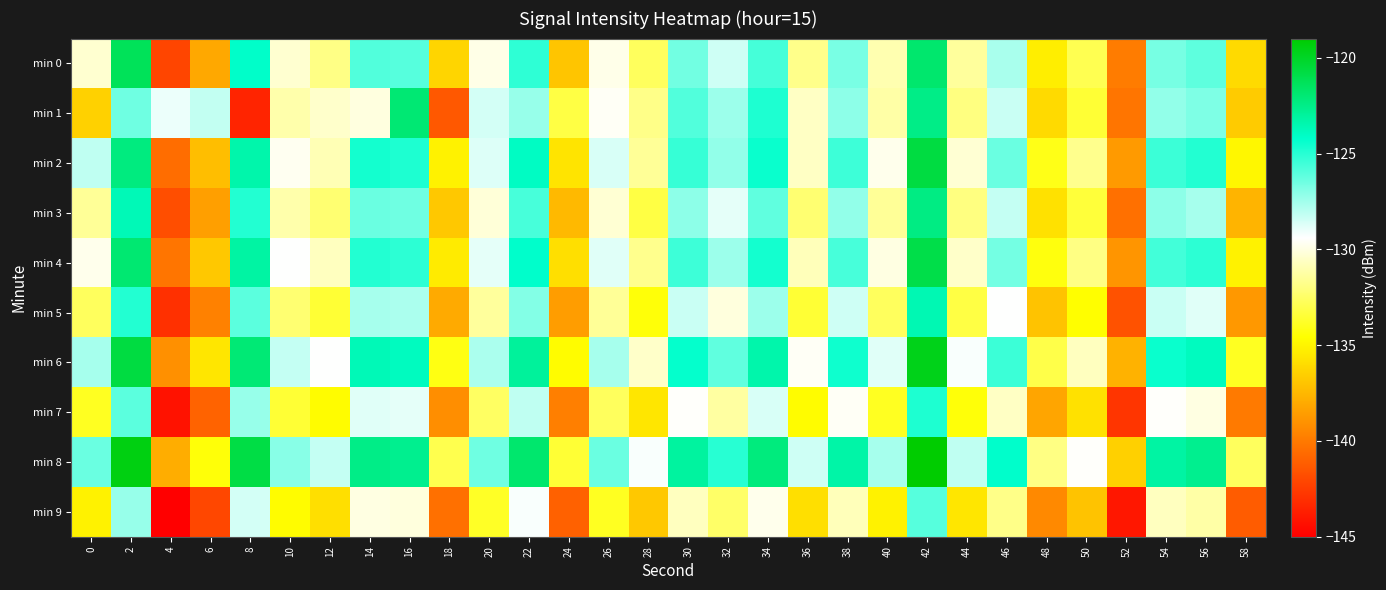

How many categories are shown in the chart?

30